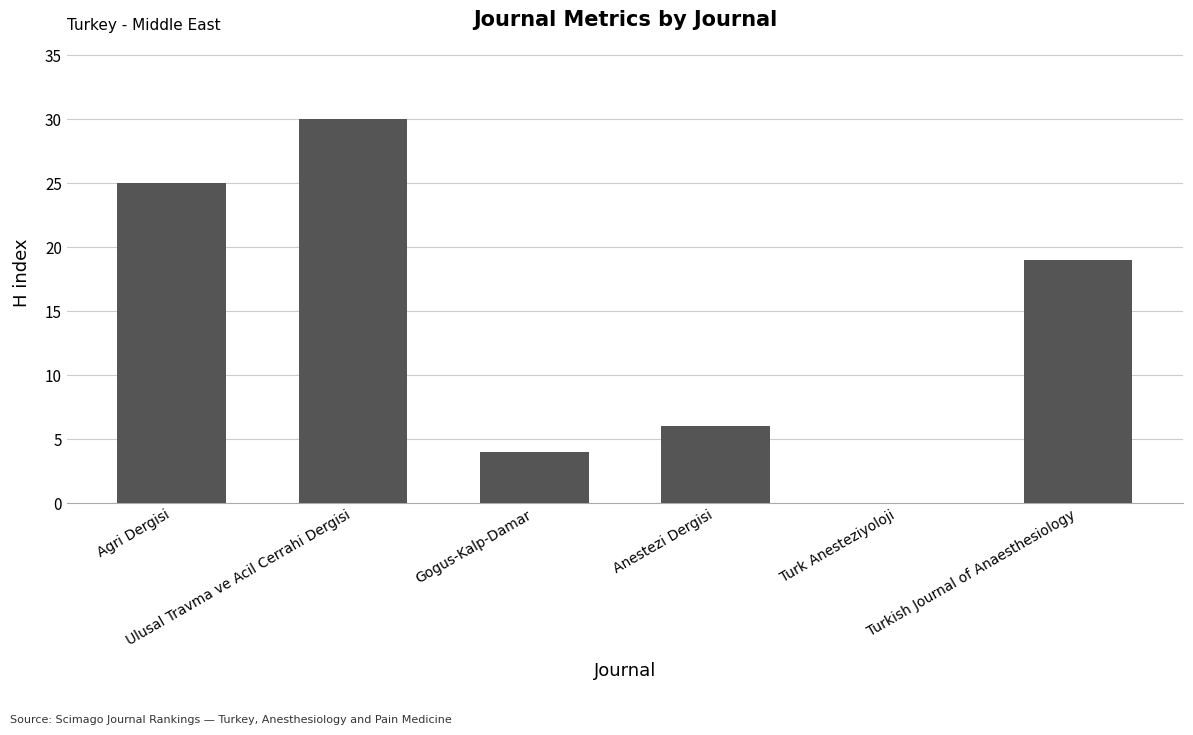

Where does the data first go above 19?

Agri Dergisi